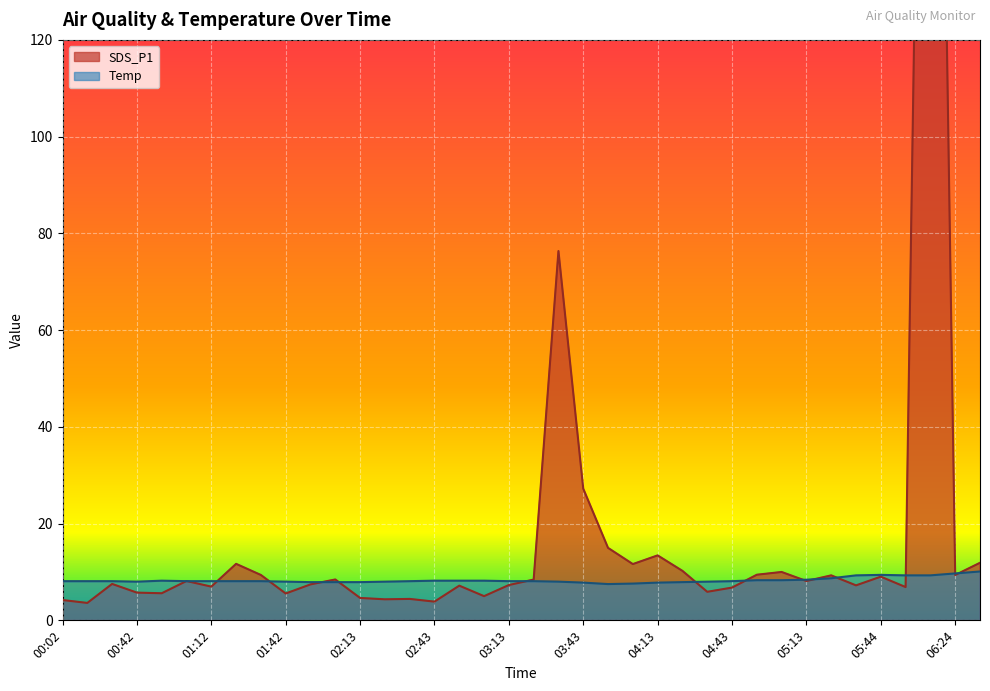

What is the lowest value of the Temp series?

7.5